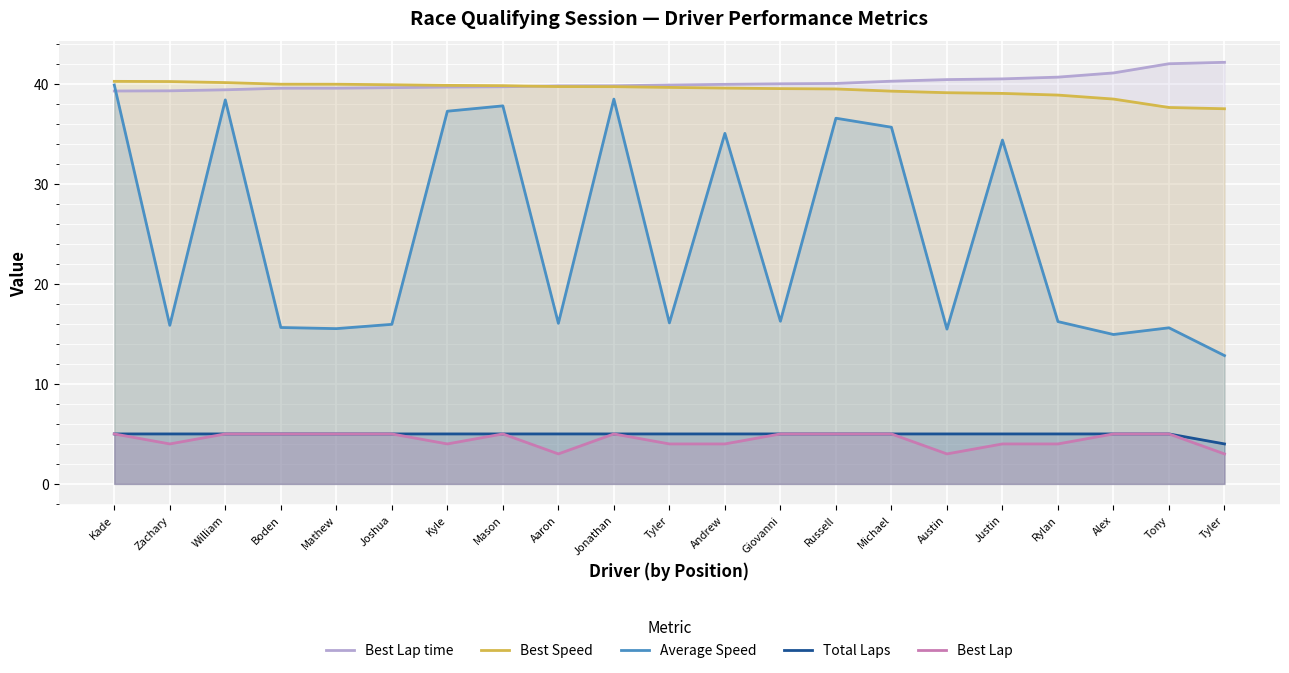

At which category does Best Lap reach its first local peak?

Mason